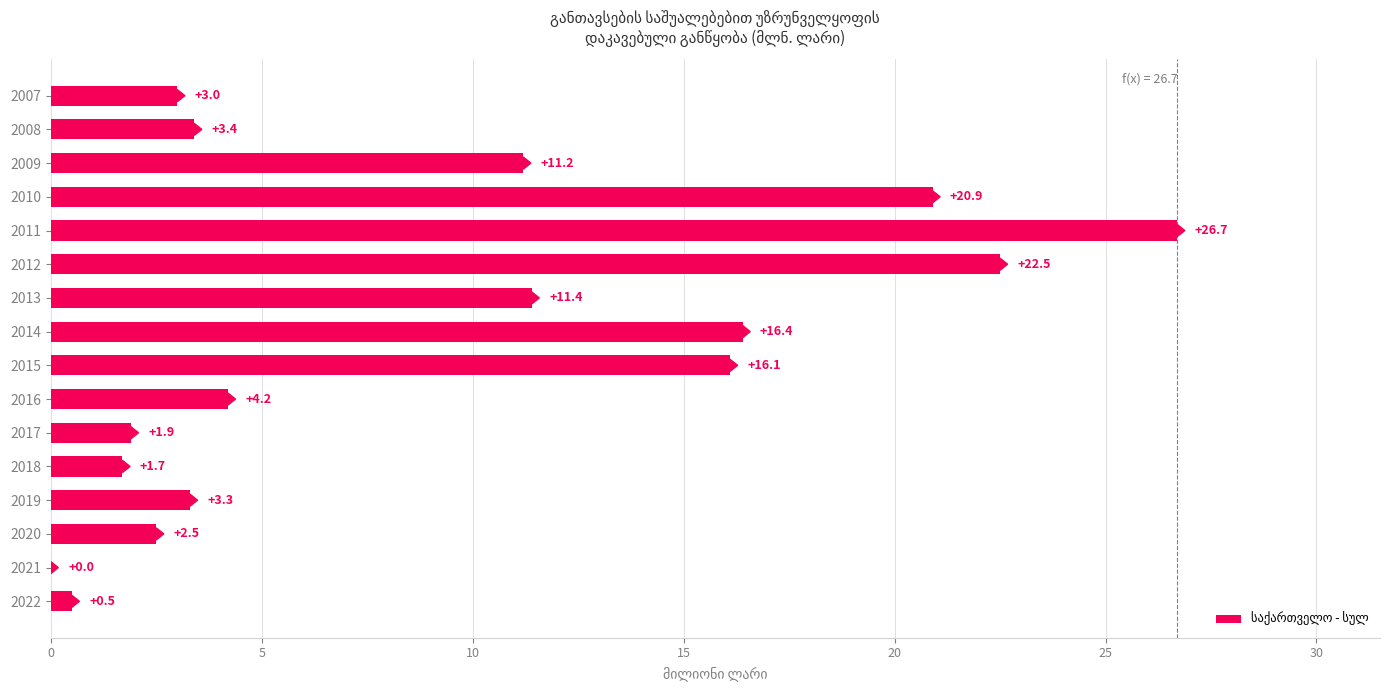

What is the change in value from 2019 to 2020?

-0.8